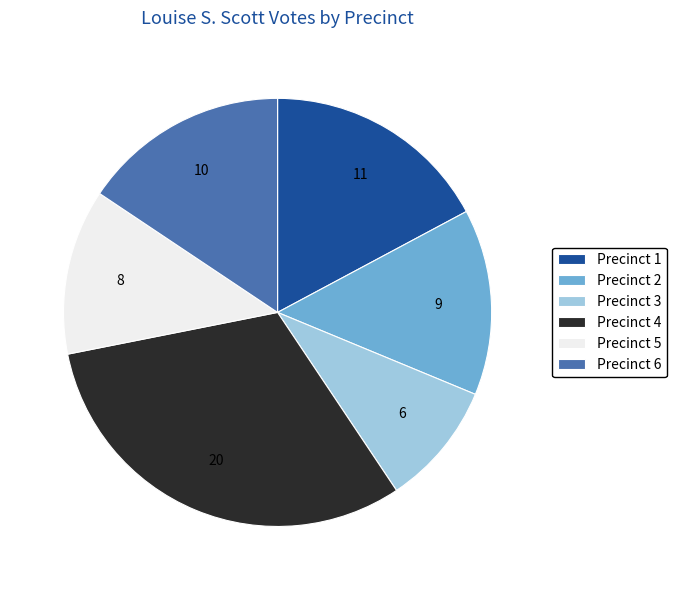

Is it true that Precinct 3 is 1% of the pie?

False